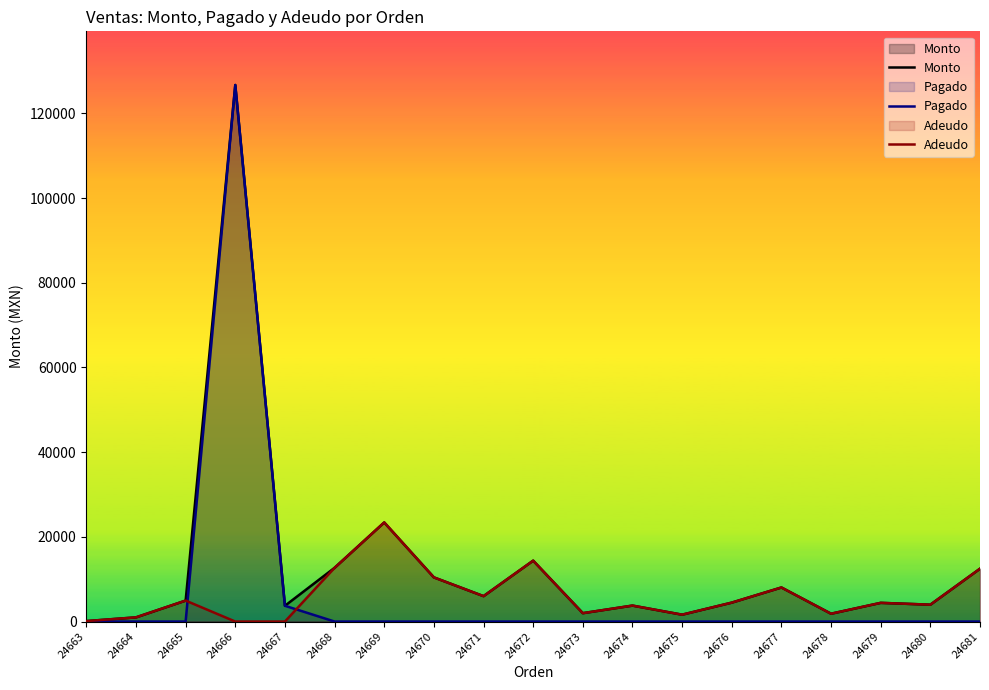

Reading right to left, list all the values displayed in this chart.

Monto: 12480.0	3984.0	4416.0	1850.0	8045.0	4470.0	1623.0	3769.0	1980.0	14380.0	6000.0	10430.0	23400.0	12690.0	3726.0	126684.0	4950.0	990.0	109.9
Pagado: 0.0	0.0	0.0	0.0	0.0	0.0	0.0	0.0	0.0	0.0	0.0	0.0	0.0	0.0	3726.0	126684.0	0.0	0.0	0.0
Adeudo: 12480.0	3984.0	4416.0	1850.0	8045.0	4470.0	1623.0	3769.0	1980.0	14380.0	6000.0	10430.0	23400.0	12690.0	0.0	0.0	4950.0	990.0	109.9